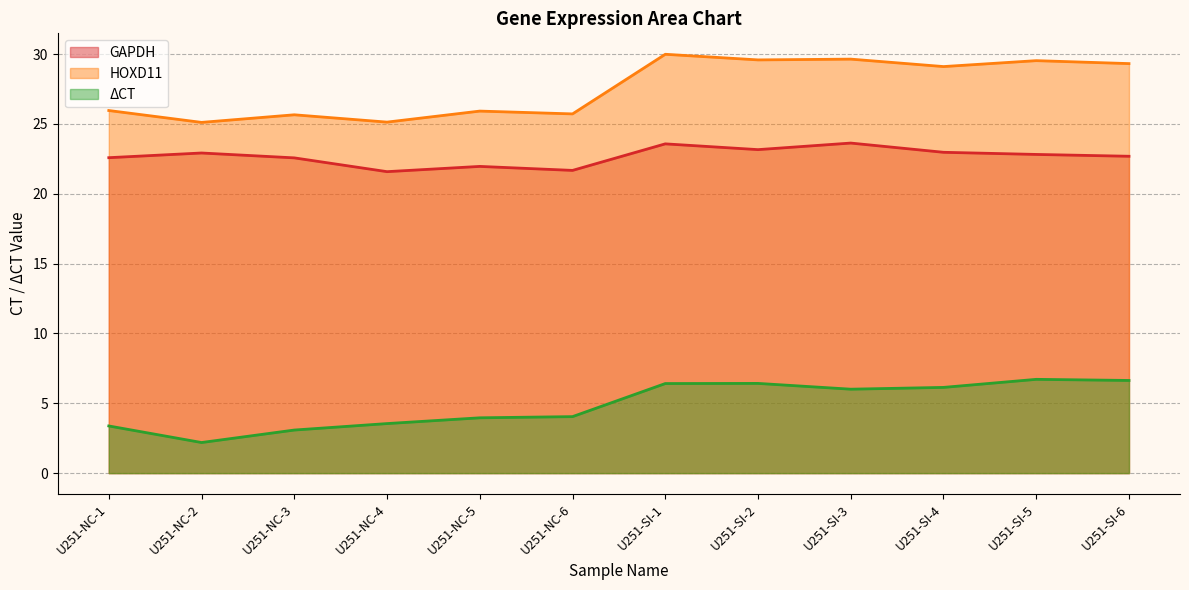

What are all the series names shown in the legend?

GAPDH, HOXD11, ΔCT